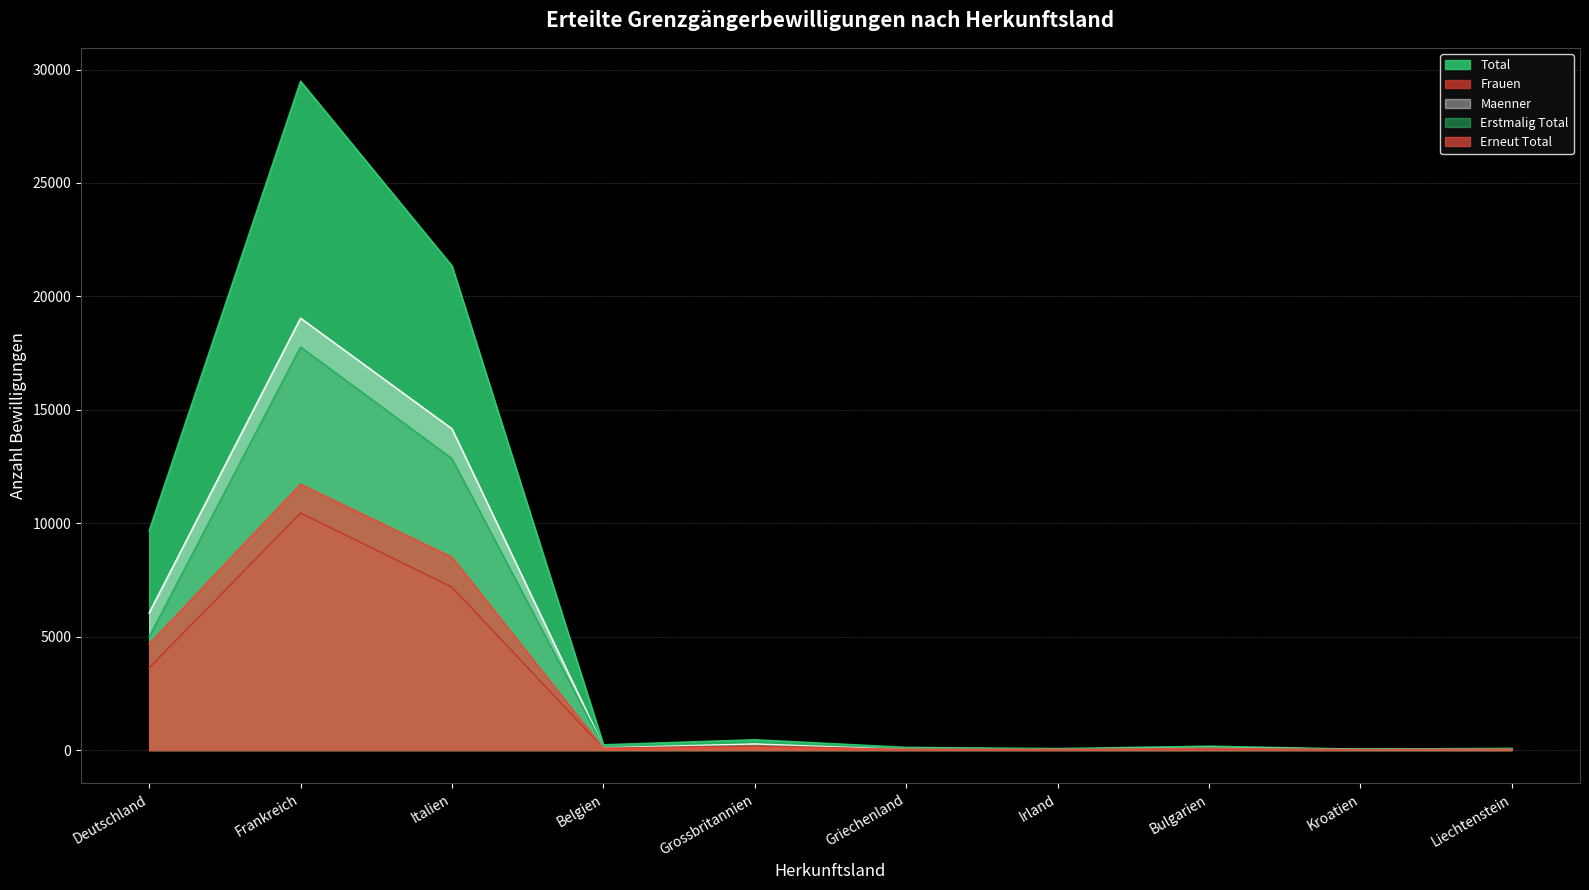

Reading right to left, extract all data points from this chart.

Total: Liechtenstein=73	Kroatien=37	Bulgarien=167	Irland=64	Griechenland=115	Grossbritannien=451	Belgien=230	Italien=21340	Frankreich=29483	Deutschland=9665
Frauen: Liechtenstein=41	Kroatien=11	Bulgarien=57	Irland=29	Griechenland=39	Grossbritannien=177	Belgien=84	Italien=7180	Frankreich=10447	Deutschland=3622
Maenner: Liechtenstein=32	Kroatien=26	Bulgarien=110	Irland=35	Griechenland=76	Grossbritannien=274	Belgien=146	Italien=14160	Frankreich=19036	Deutschland=6043
Erstmalig Total: Liechtenstein=47	Kroatien=25	Bulgarien=101	Irland=42	Griechenland=84	Grossbritannien=341	Belgien=162	Italien=12845	Frankreich=17768	Deutschland=4993
Erneut Total: Liechtenstein=26	Kroatien=12	Bulgarien=66	Irland=22	Griechenland=31	Grossbritannien=110	Belgien=68	Italien=8495	Frankreich=11715	Deutschland=4672